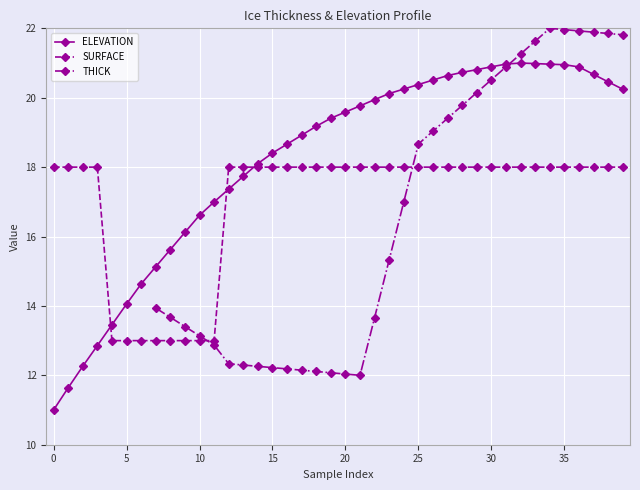

What is the smallest value displayed?

11.0